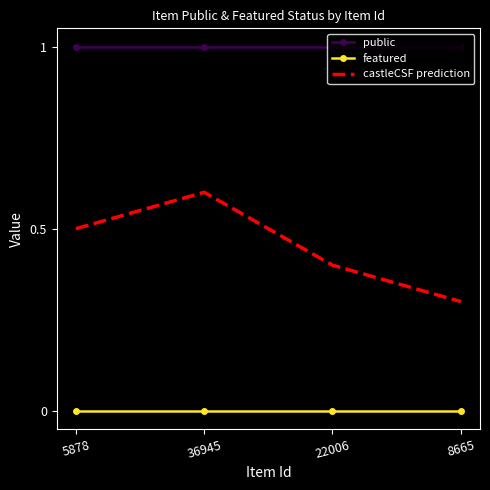

True or false: public and featured cross at least once.

False